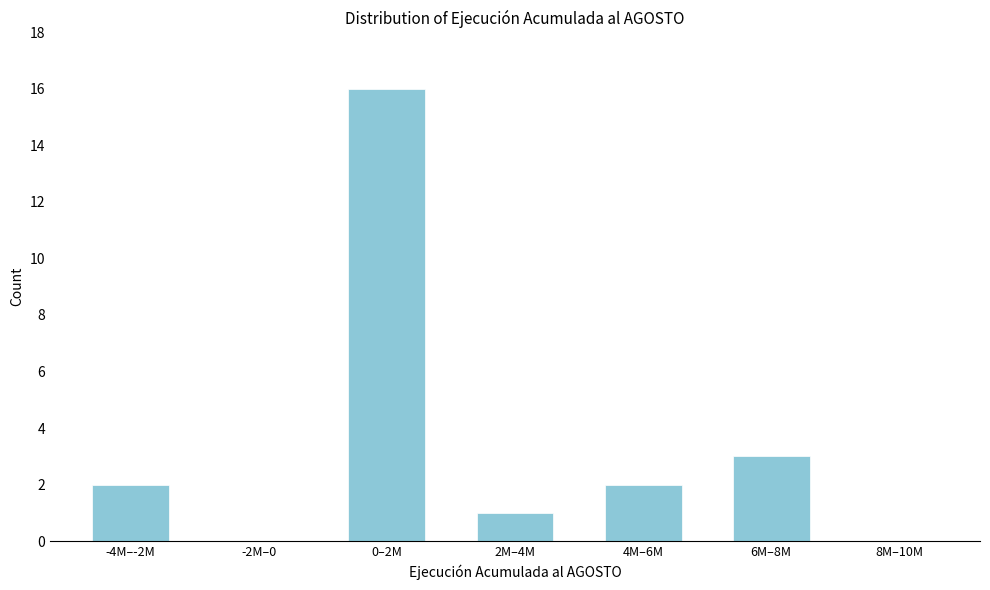

Reading right to left, transcribe all the data shown in this chart.

8M–10M=0	6M–8M=3	4M–6M=2	2M–4M=1	0–2M=16	-2M–0=0	-4M–-2M=2